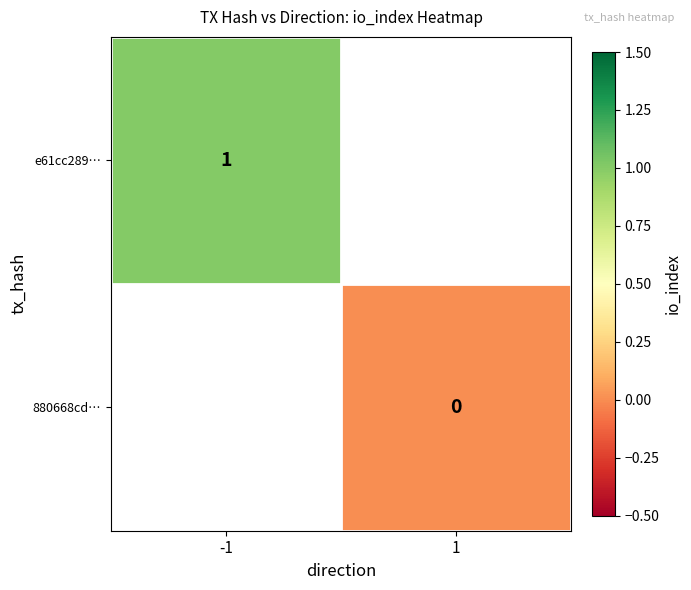

Which category has the lowest value across all series?

1